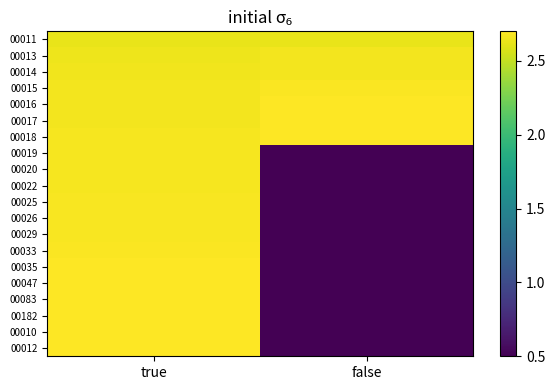

At which category is the sum across all series the highest?

true